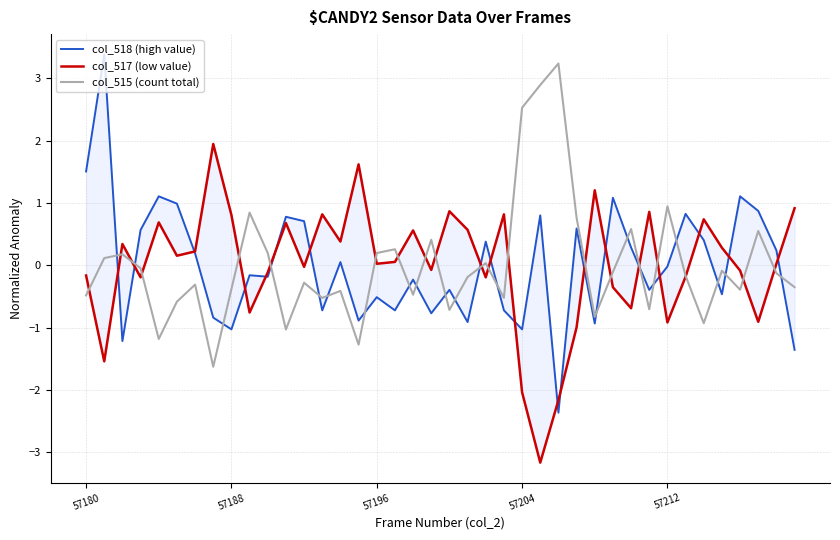

Which series ends up on top after the final intersection of col_518 (high value) and col_517 (low value)?

col_517 (low value)